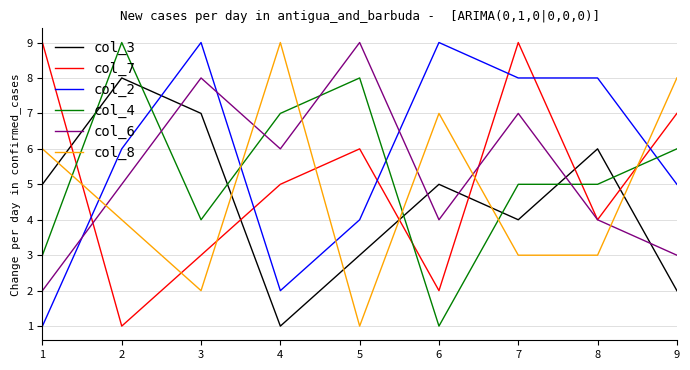

The value of col_6 at 9 is 3. True or false?

True